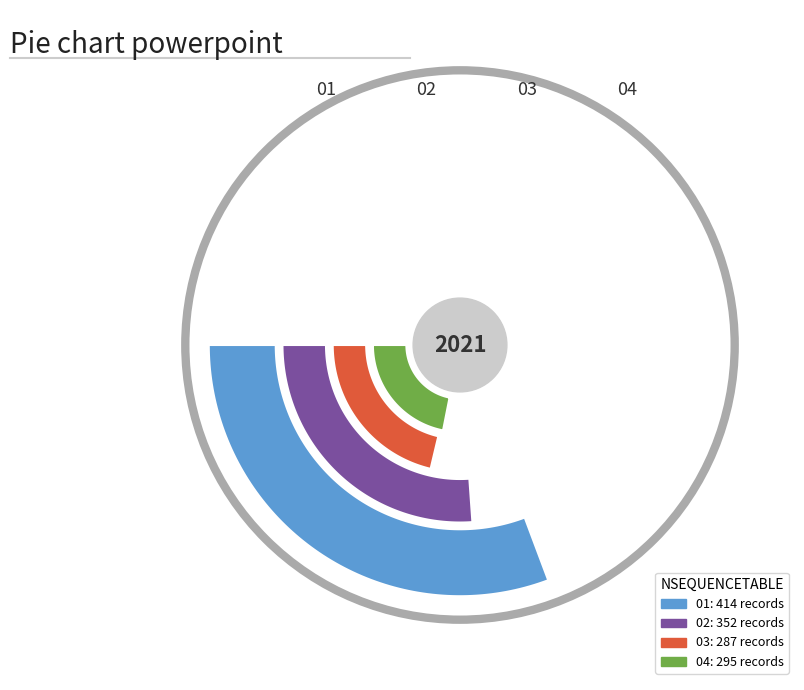

What is the smallest slice in the pie chart?

03